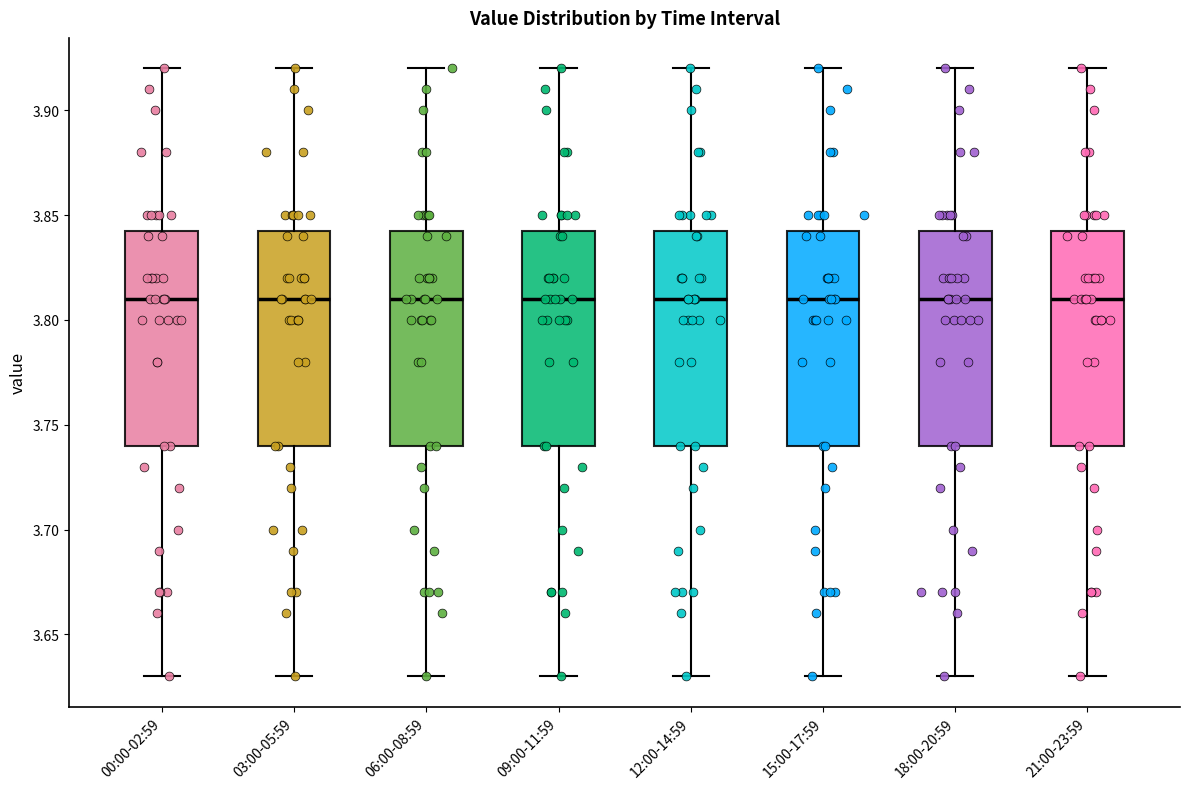

Reading left to right, transcribe this box plot: for each box, give where its median line is, the range the box spans, and where its two whiskers end, as read against the y-axis. The values are not printed on the chart, so give them approximately, as read against the axis.

00:00-02:59: median 3.810, box 3.740 to 3.845, whiskers 3.630 to 3.920
03:00-05:59: median 3.810, box 3.740 to 3.845, whiskers 3.630 to 3.920
06:00-08:59: median 3.810, box 3.740 to 3.845, whiskers 3.630 to 3.920
09:00-11:59: median 3.810, box 3.740 to 3.845, whiskers 3.630 to 3.920
12:00-14:59: median 3.810, box 3.740 to 3.845, whiskers 3.630 to 3.920
15:00-17:59: median 3.810, box 3.740 to 3.845, whiskers 3.630 to 3.920
18:00-20:59: median 3.810, box 3.740 to 3.845, whiskers 3.630 to 3.920
21:00-23:59: median 3.810, box 3.740 to 3.845, whiskers 3.630 to 3.920